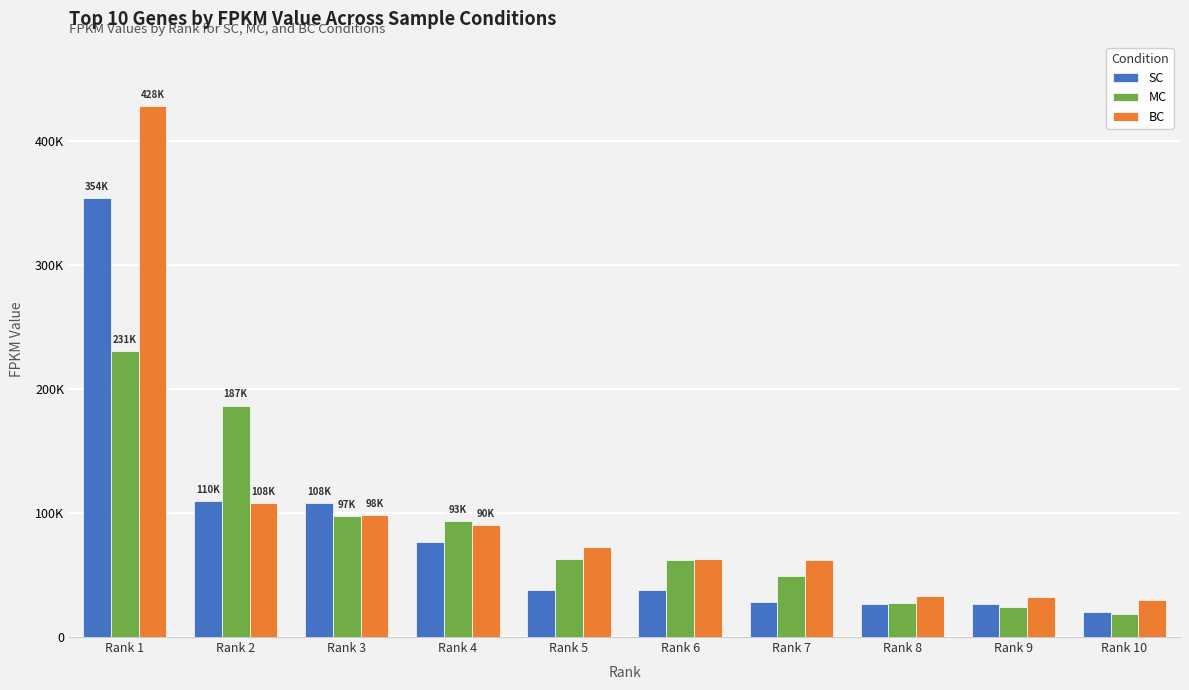

Rank the series at Rank 2 from highest to lowest value.

MC, SC, BC